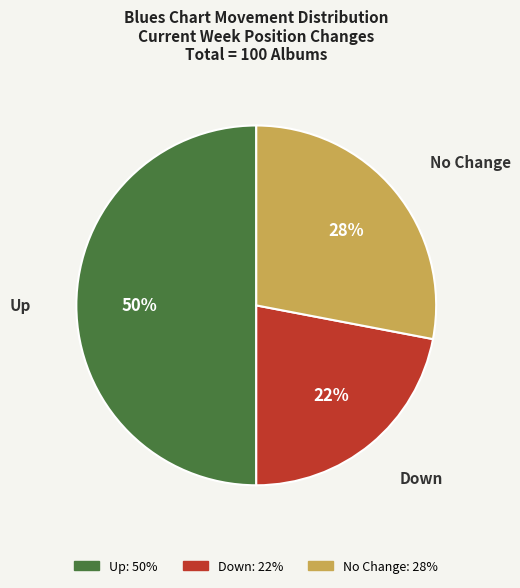

To the nearest percent, what is the difference between the largest and smallest slice percentages?

28%